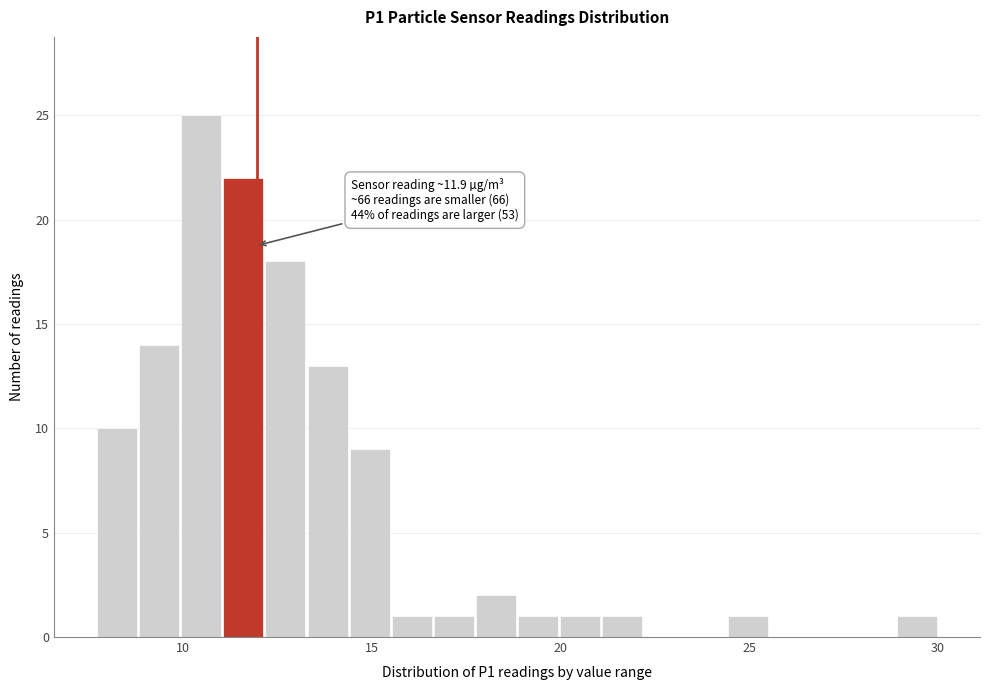

Around what value on the x-axis is the tallest bar? Give the approximate position of its centre, as read against the axis.

10.5